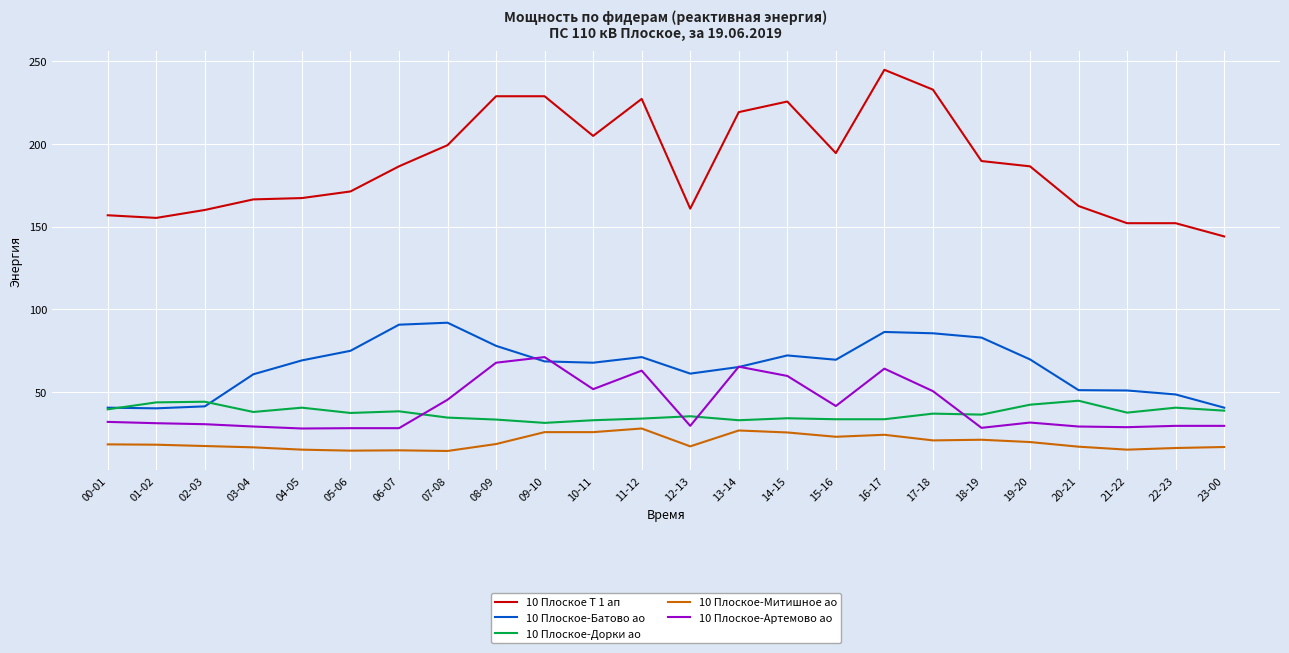

The value of 10 Плоское Т 1 ап at 18-19 is 43.5. True or false?

False